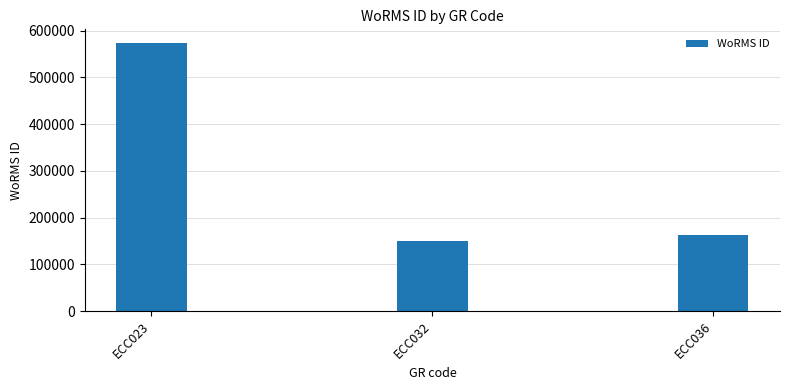

Which label corresponds to the largest value in the chart?

ECC023